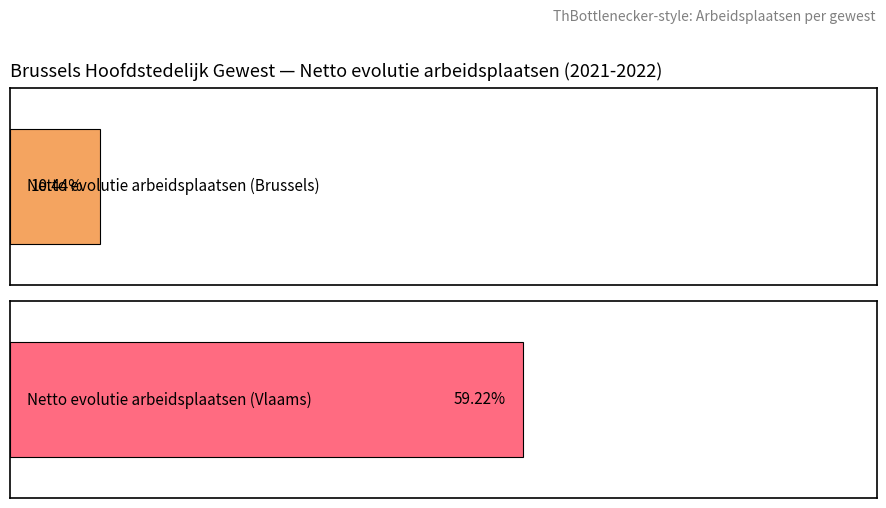

The saldo in/uitstroom (Vlaams) series shows 3093 at 1.000 en meer. True or false?

False